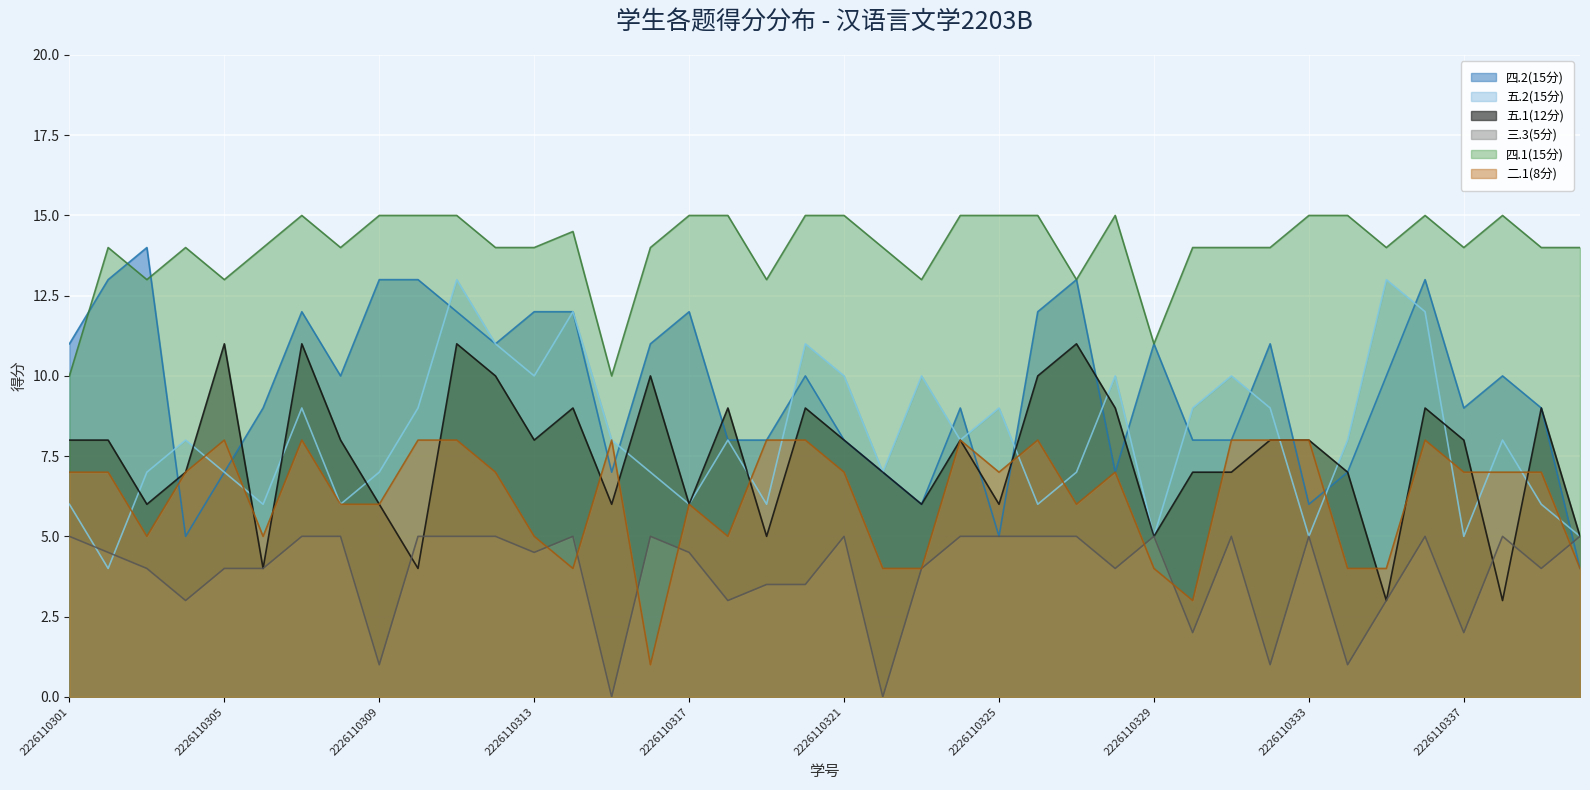

What is the value of the 四.2(15分) point at the 32nd from the left?

11.0